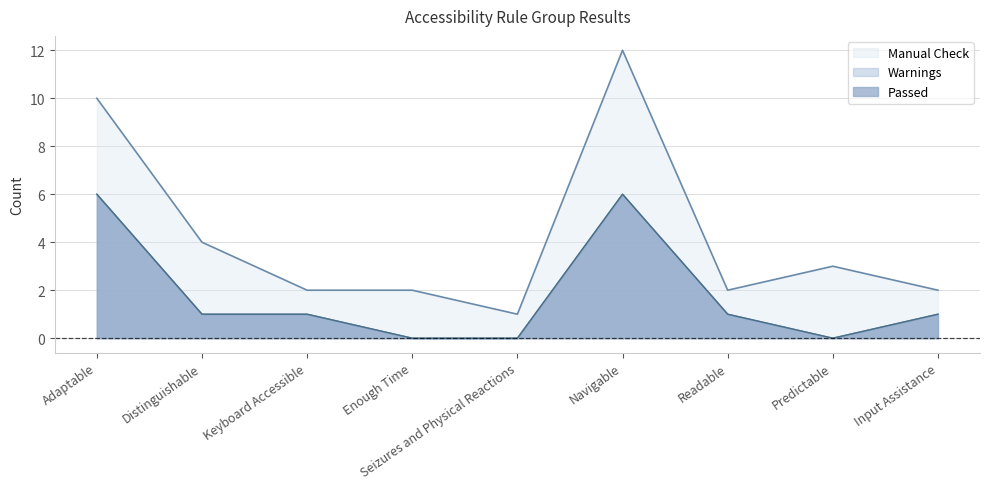

Reading left to right, what are all the values shown in this chart?

Passed: 6	1	1	0	0	6	1	0	1
Warnings: 0	0	0	0	0	0	0	0	0
Manual Check: 4	3	1	2	1	6	1	3	1